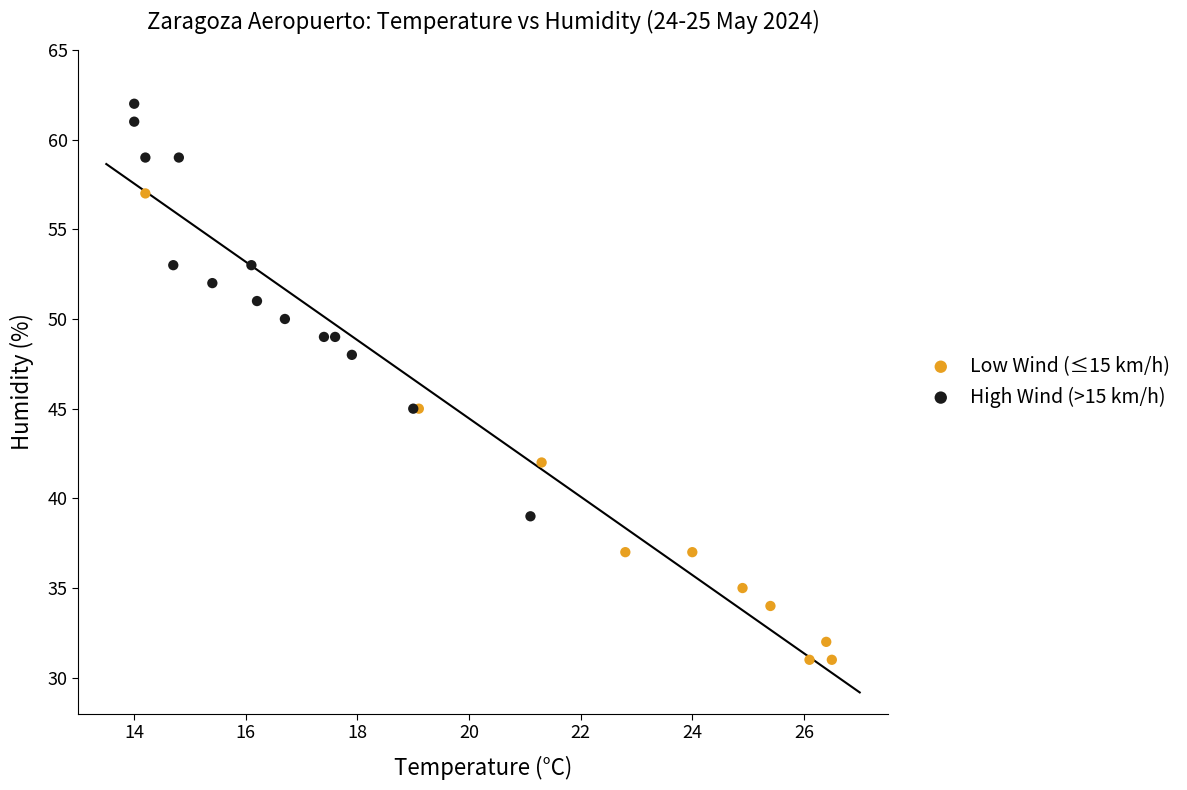

Which series reaches the maximum Y coordinate?

High Wind (>15 km/h)